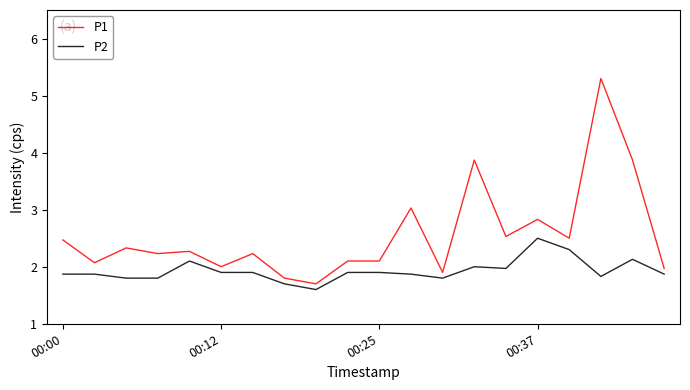

True or false: P1 and P2 cross at least once.

False